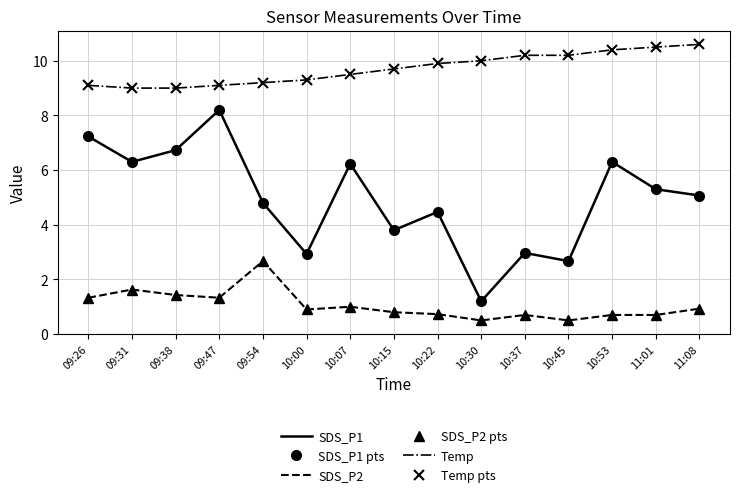

What is the label of the 11th point from the left?

10:37